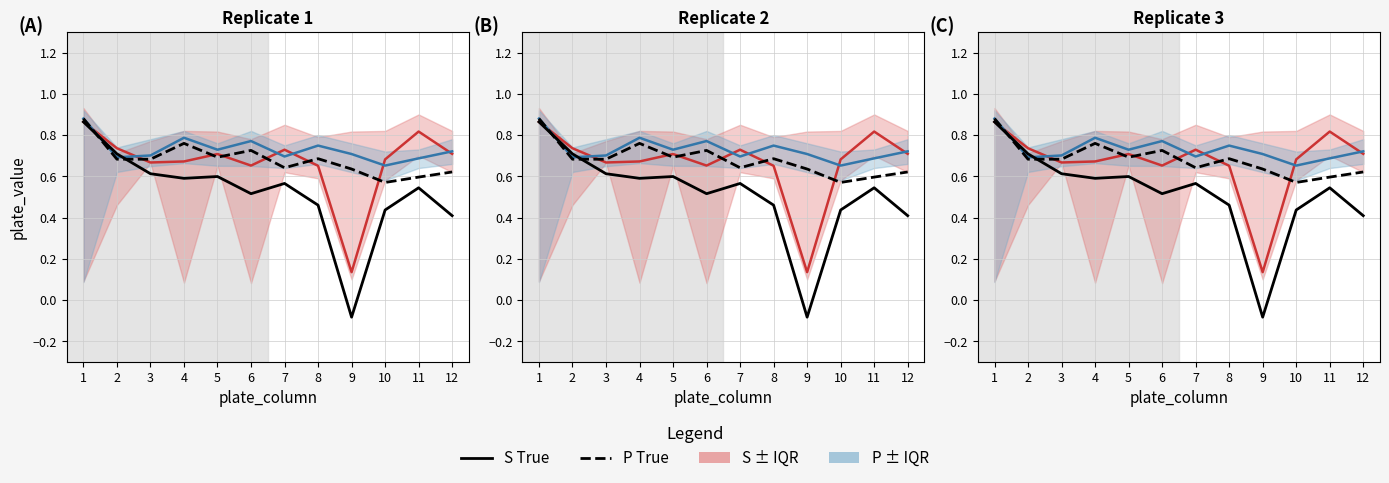

What is the value of the P ± IQR point at the 12th from the left?

0.7